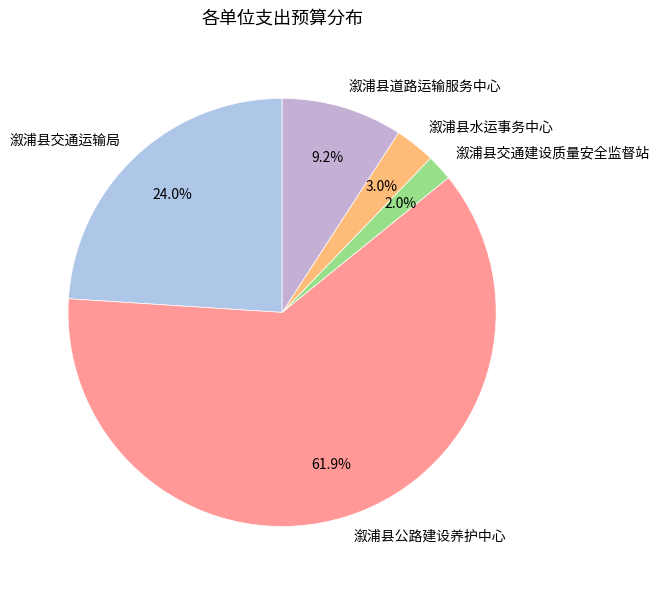

Rank the categories by value from lowest to highest.

溆浦县交通建设质量安全监督站, 溆浦县水运事务中心, 溆浦县道路运输服务中心, 溆浦县交通运输局, 溆浦县公路建设养护中心